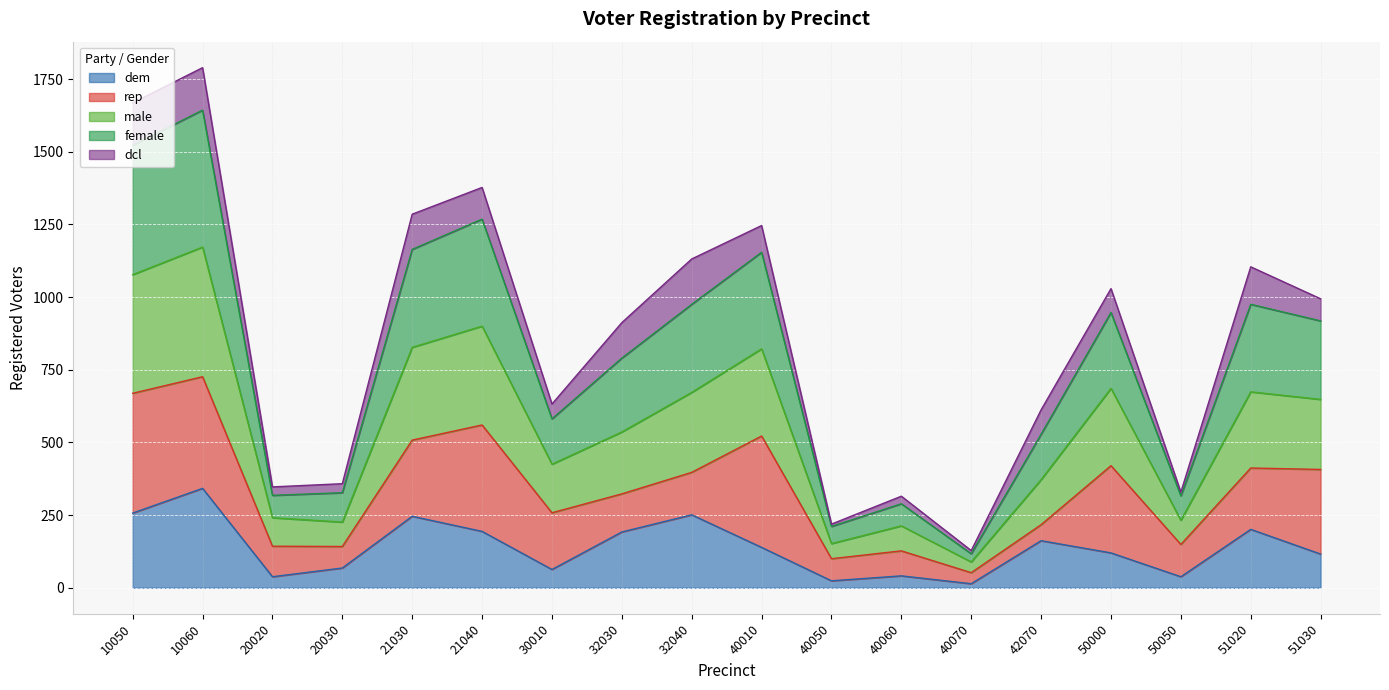

What is the approximate value of female at 50050?

316